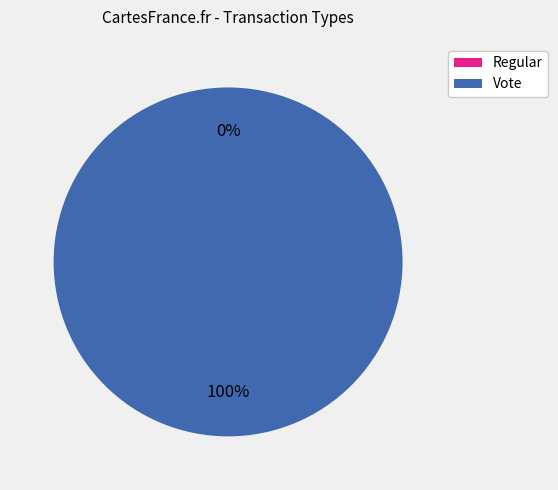

To the nearest percent, what is the difference between the largest and smallest slice percentages?

100%